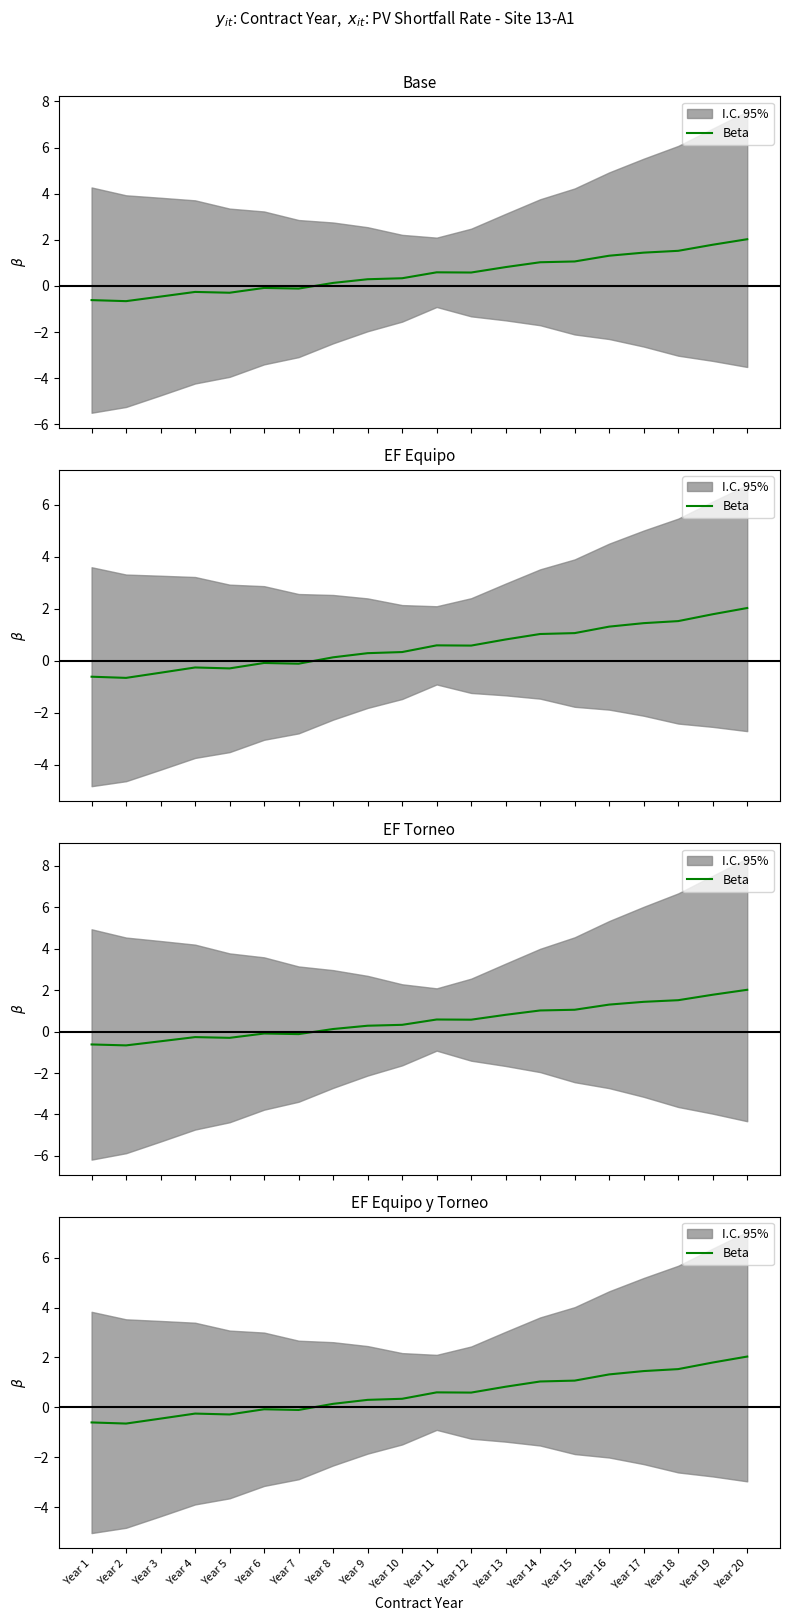

Where is the data nearest to the value 0?

Year 6